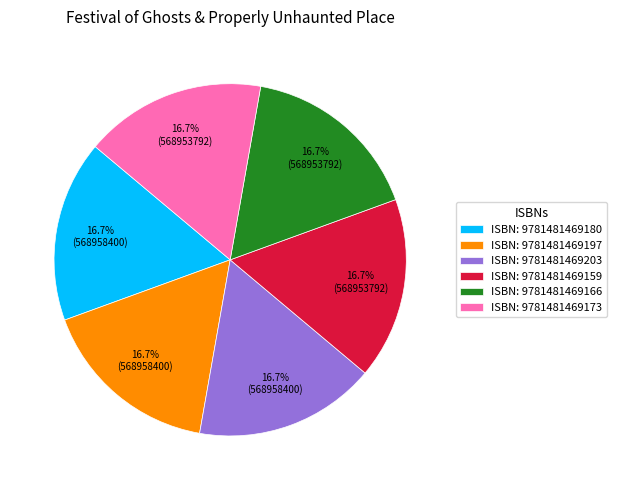

Is there a majority slice in this chart?

No